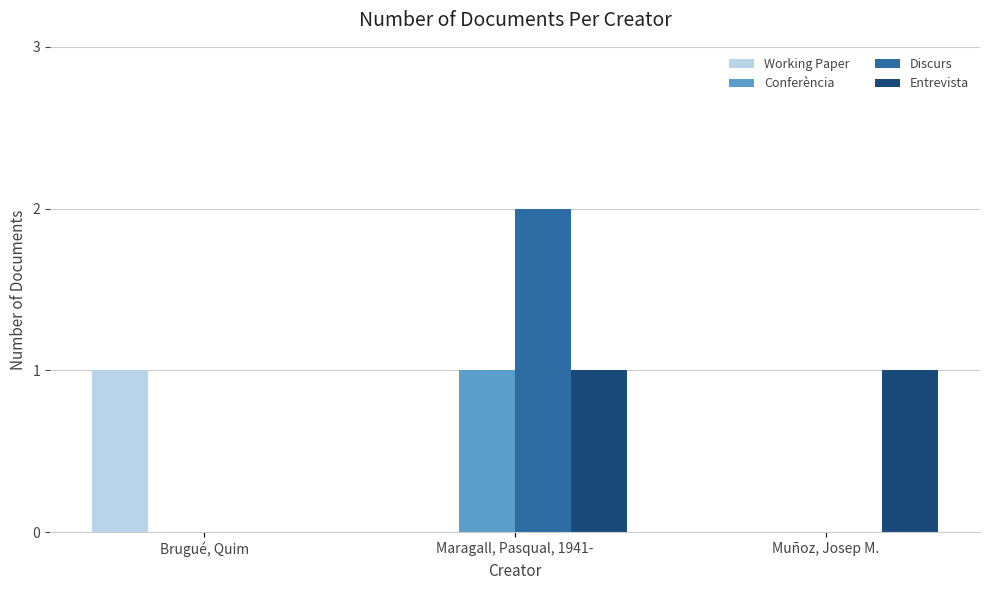

Reading right to left, transcribe all the data shown in this chart.

Working Paper: Muñoz, Josep M.=0	Maragall, Pasqual, 1941-=0	Brugué, Quim=1
Conferència: Muñoz, Josep M.=0	Maragall, Pasqual, 1941-=1	Brugué, Quim=0
Discurs: Muñoz, Josep M.=0	Maragall, Pasqual, 1941-=2	Brugué, Quim=0
Entrevista: Muñoz, Josep M.=1	Maragall, Pasqual, 1941-=1	Brugué, Quim=0